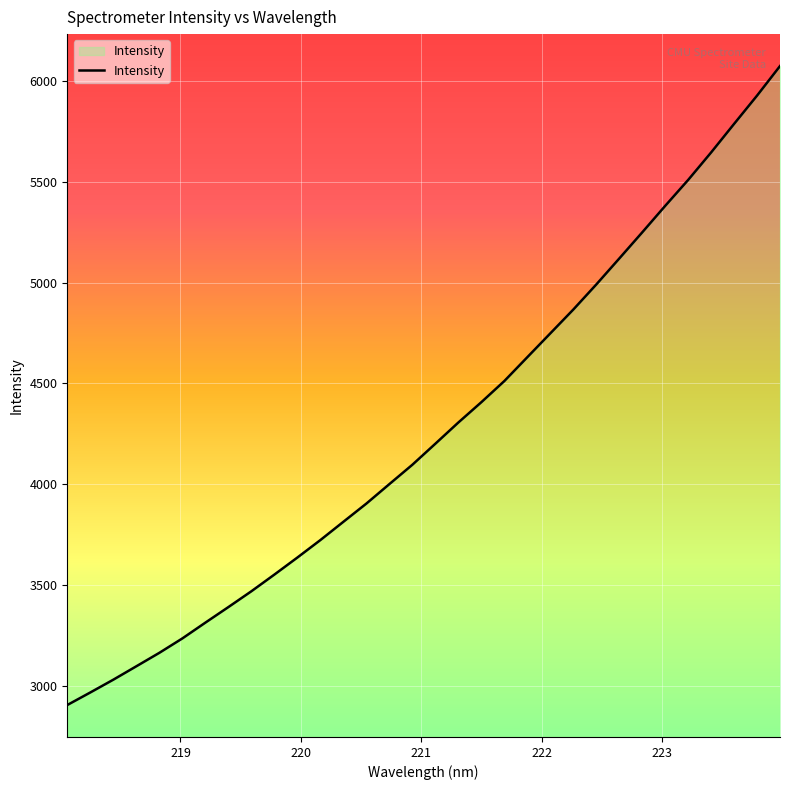

What is the smallest value displayed?

2903.3